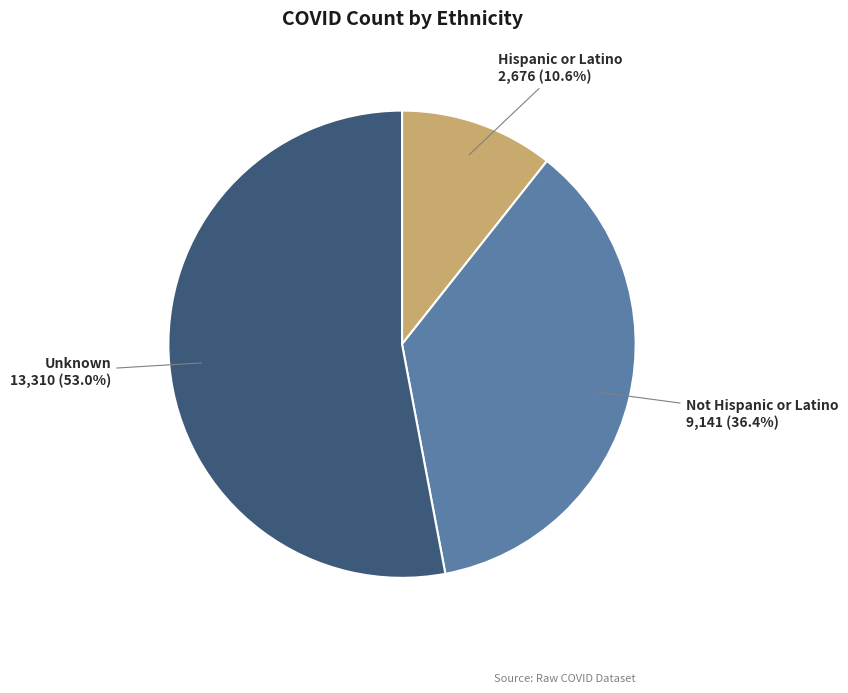

What percentage is NOT represented by Hispanic or Latino?

89.4%